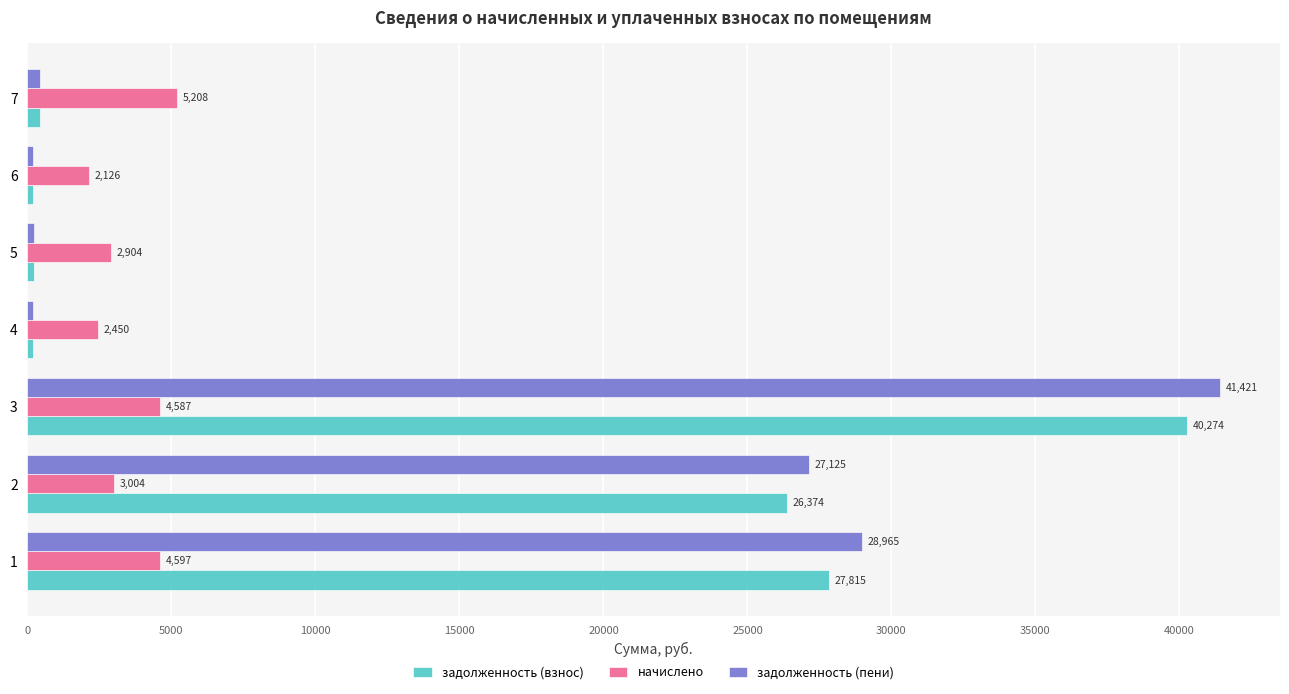

The value of начислено at 4 is 2450.0. True or false?

True